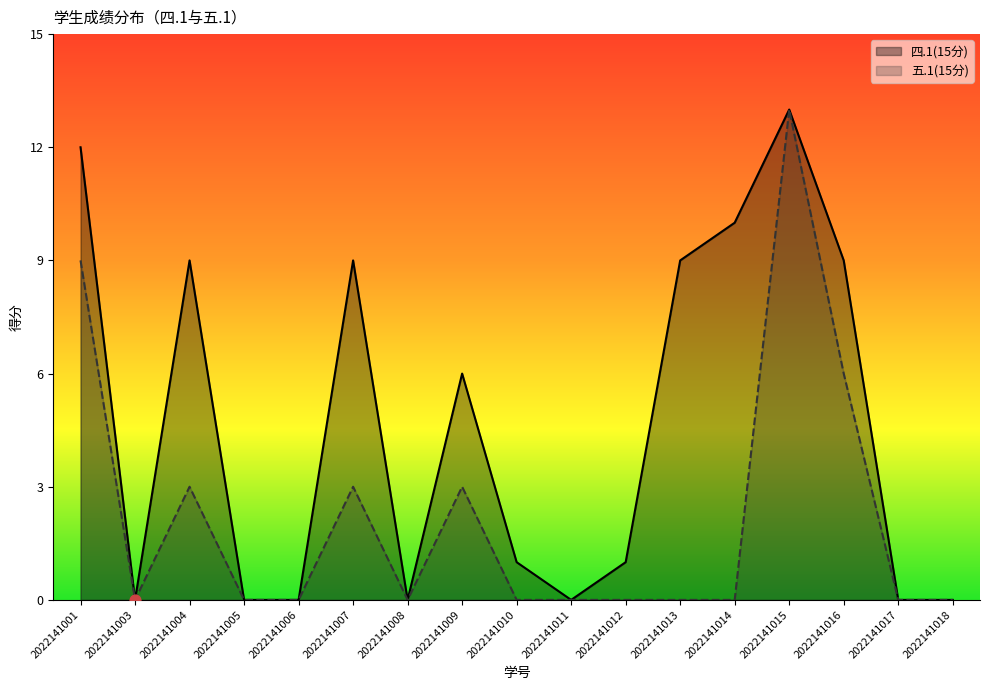

What is the total value across all series at 2022141013?

9